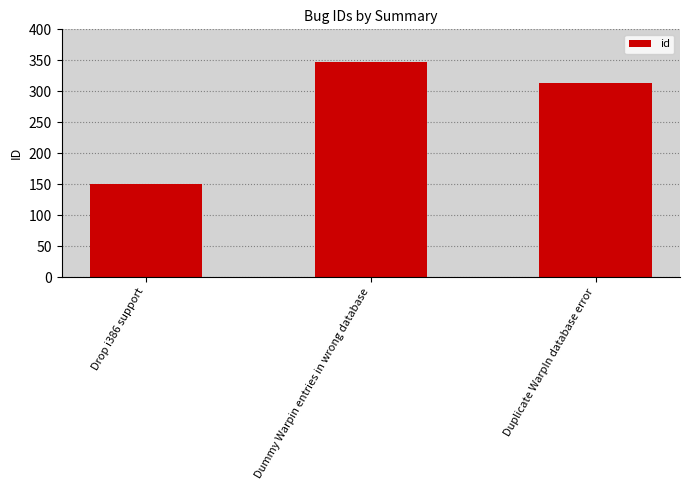

Reading right to left, what are all the values shown in this chart?

Duplicate WarpIn database error=314	Dummy Warpin entries in wrong database=347	Drop i386 support=151